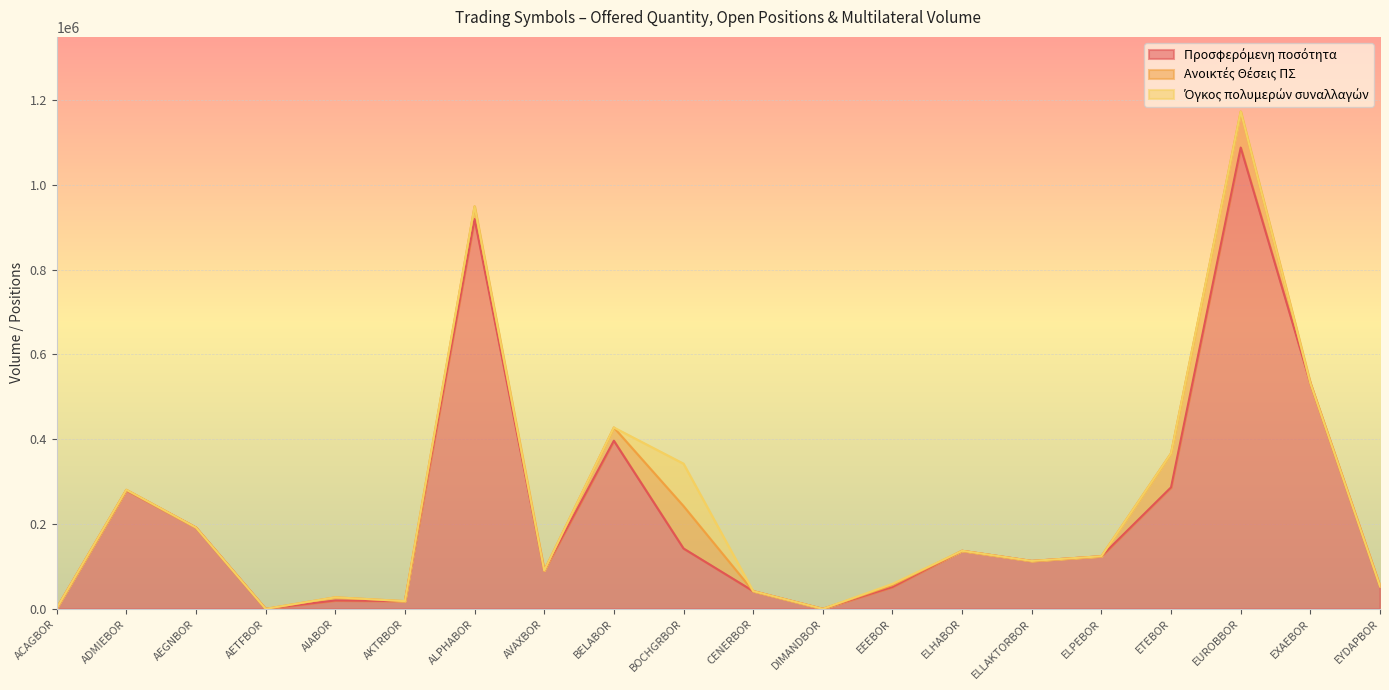

Reading left to right, what are all the values shown in this chart?

Προσφερόμενη ποσότητα: 1519	279721	191772	0	19728	18219	919019	90305	396409	142339	41809	0	51593	136893	112975	124064	286555	1087606	531808	53053
Ανοικτές Θέσεις ΠΣ: 0	1000	0	0	7500	0	30000	0	31100	100000	0	0	4200	0	0	0	80238	85000	478	0
Όγκος πολυμερών συναλλαγών: 0	0	0	0	0	0	0	0	0	100000	0	0	3000	0	0	0	0	0	0	0